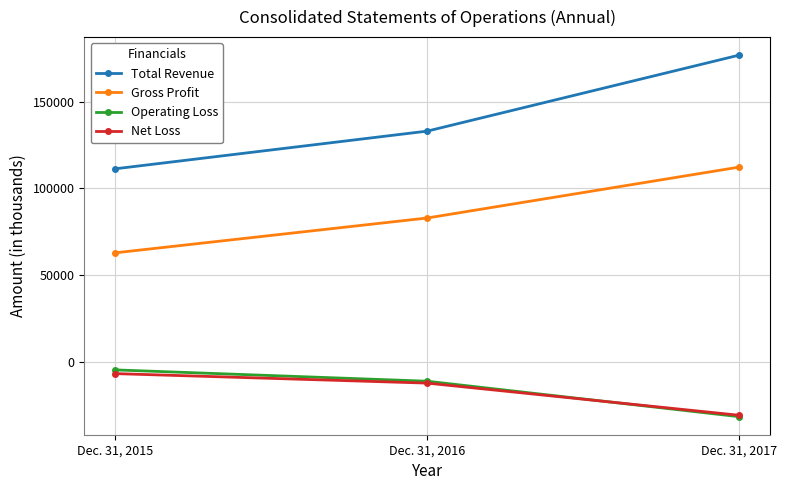

Reading left to right, what are all the values shown in this chart?

Total Revenue: 111204	132923	176737
Gross Profit: 62723	82800	112140
Operating Loss: -4842	-11370	-31811
Net Loss: -6987	-12461	-31007